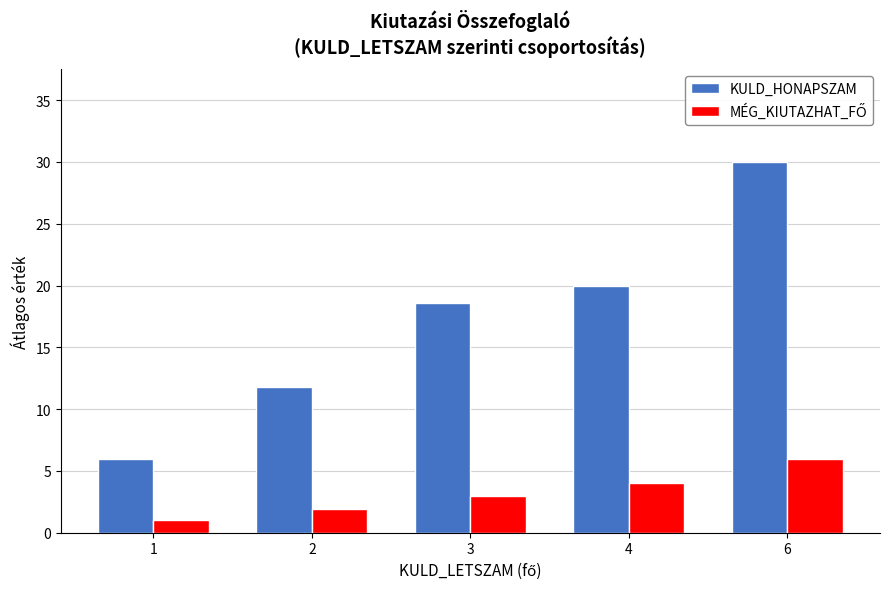

Rank the categories by KULD_HONAPSZAM value from highest to lowest.

6, 4, 3, 2, 1